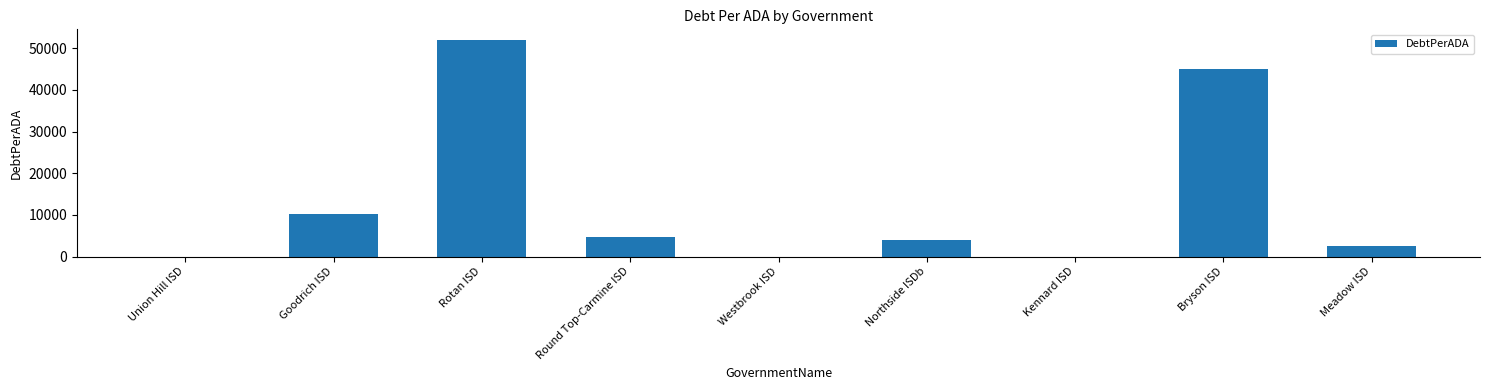

What is the sum of all values?

118491.0